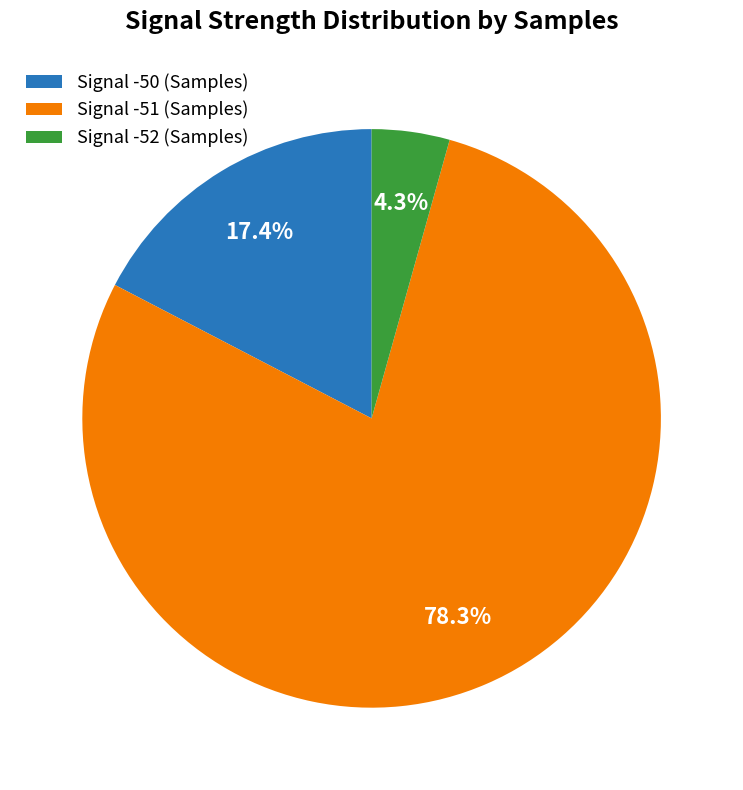

Approximately how many times larger is the value at Signal -51 (Samples) compared to Signal -50 (Samples)?

4.5